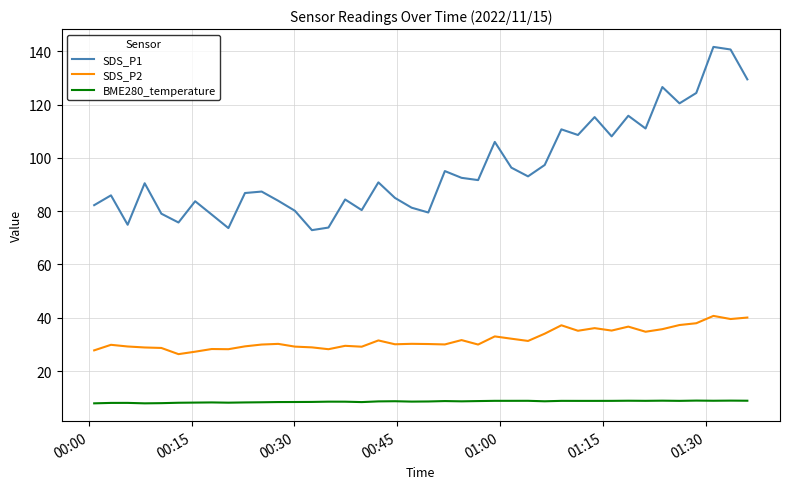

True or false: BME280_temperature and SDS_P1 intersect in this chart.

False